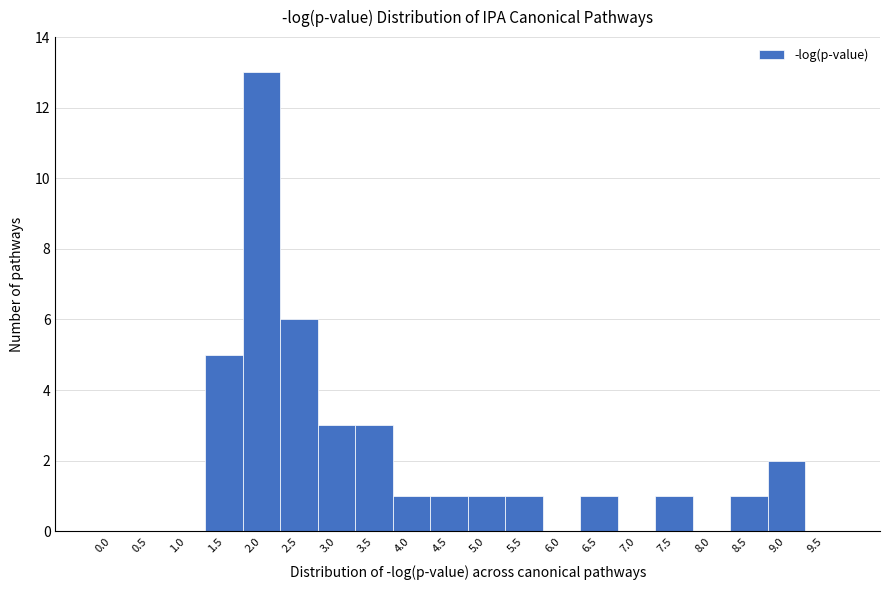

Reading left to right, list all the values displayed in this chart.

0.0=0	0.5=0	1.0=0	1.5=5	2.0=13	2.5=6	3.0=3	3.5=3	4.0=1	4.5=1	5.0=1	5.5=1	6.0=0	6.5=1	7.0=0	7.5=1	8.0=0	8.5=1	9.0=2	9.5=0